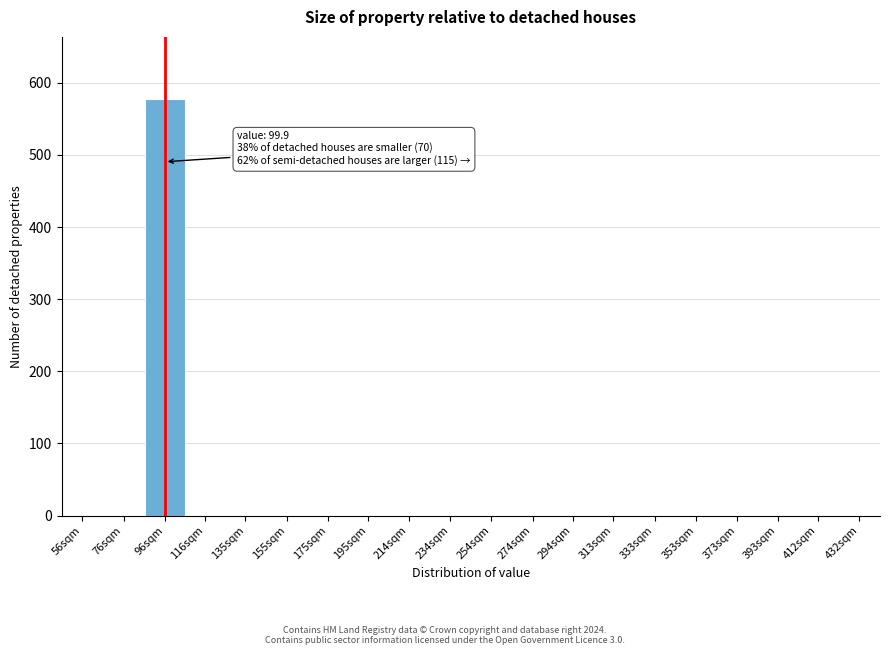

Reading left to right, transcribe all the data shown in this chart.

56sqm=0	76sqm=0	96sqm=577	116sqm=0	135sqm=0	155sqm=0	175sqm=0	195sqm=0	214sqm=0	234sqm=0	254sqm=0	274sqm=0	294sqm=0	313sqm=0	333sqm=0	353sqm=0	373sqm=0	393sqm=0	412sqm=0	432sqm=0